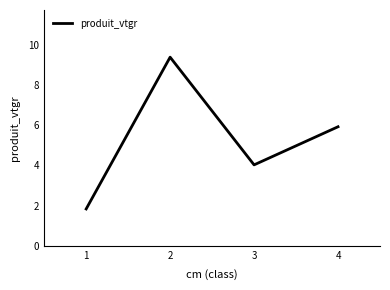

At which category does the chart reach its peak across all series?

2